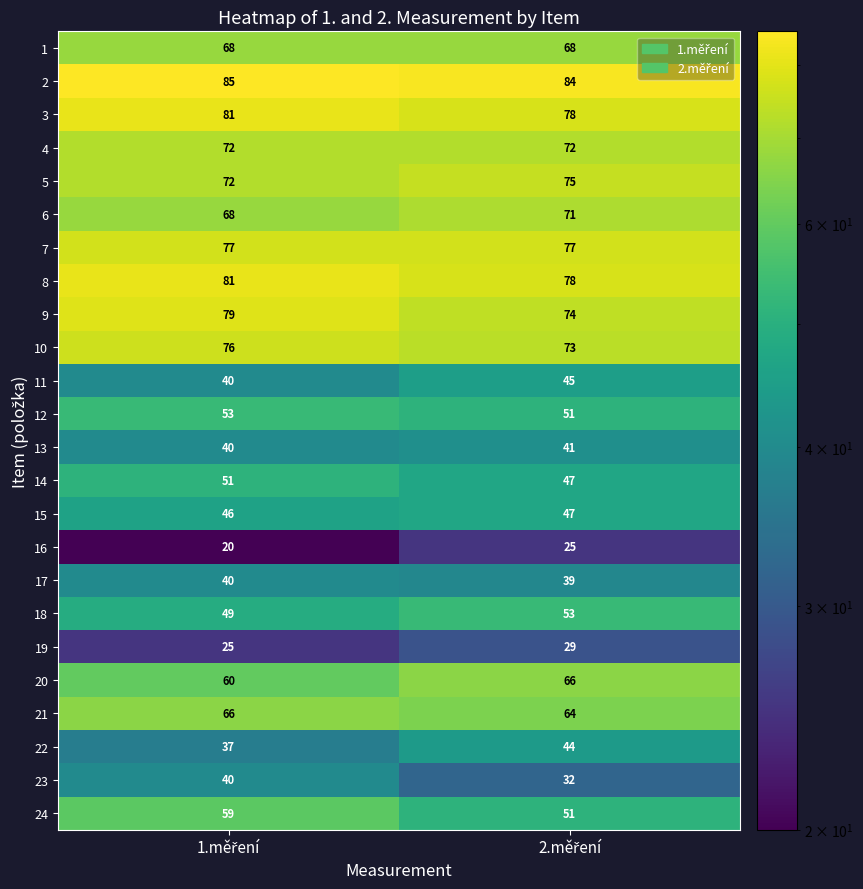

What is the sum of all 1 values?

136